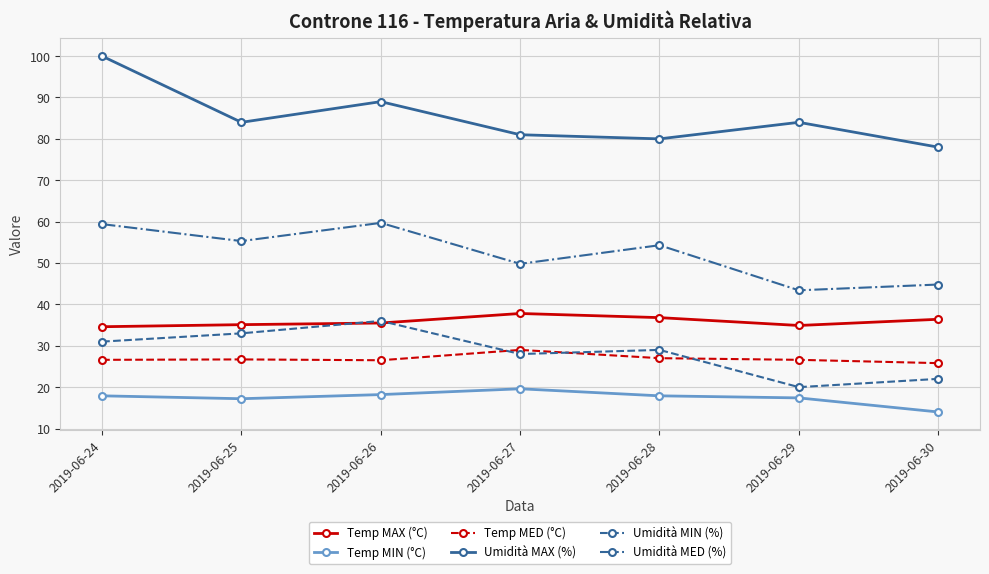

What is the difference between the maximum and minimum values in the Umidità MAX (%) series?

22.0